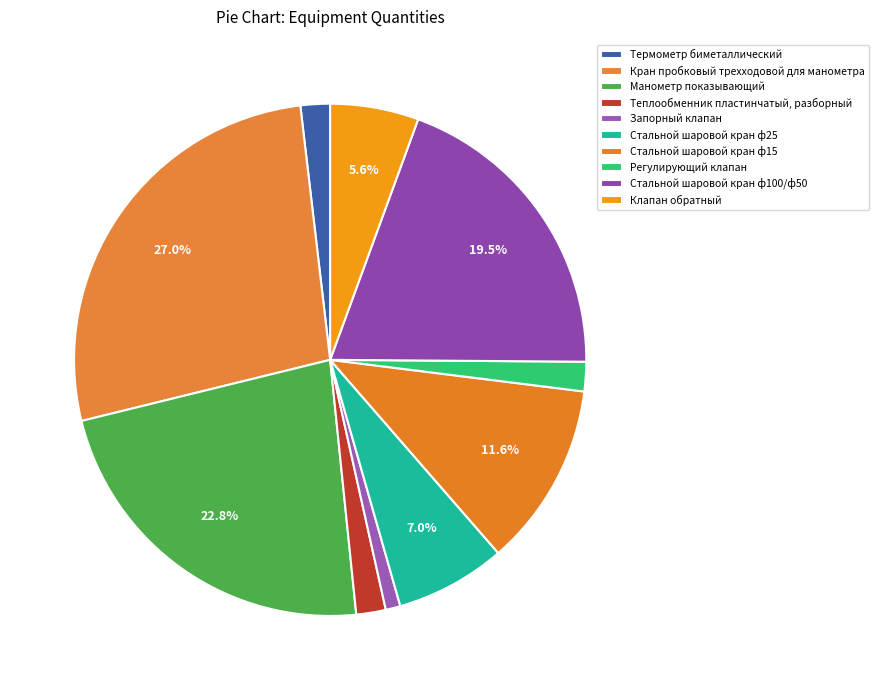

Is it true that Стальной шаровой кран ф15 is 22% of the pie?

False